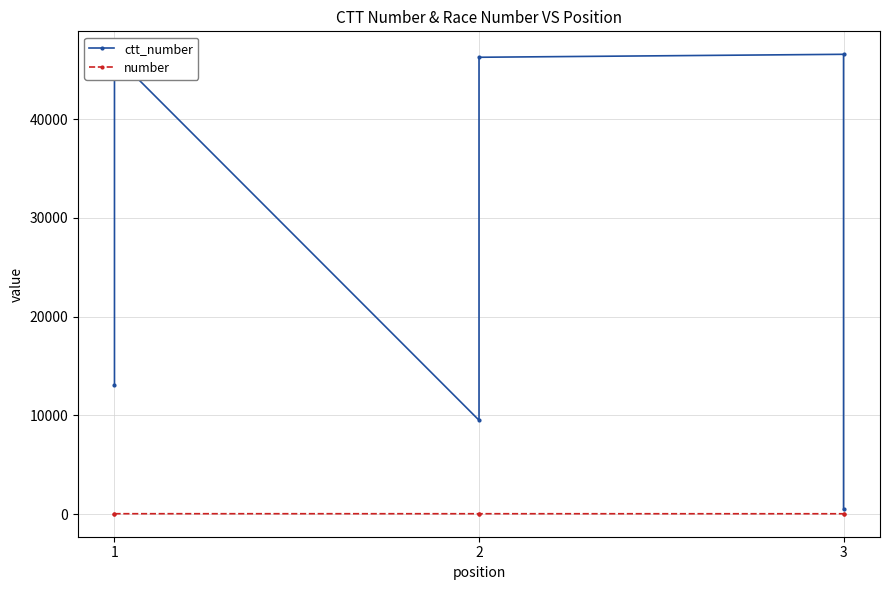

True or false: number has a value of 64 at 2.

False